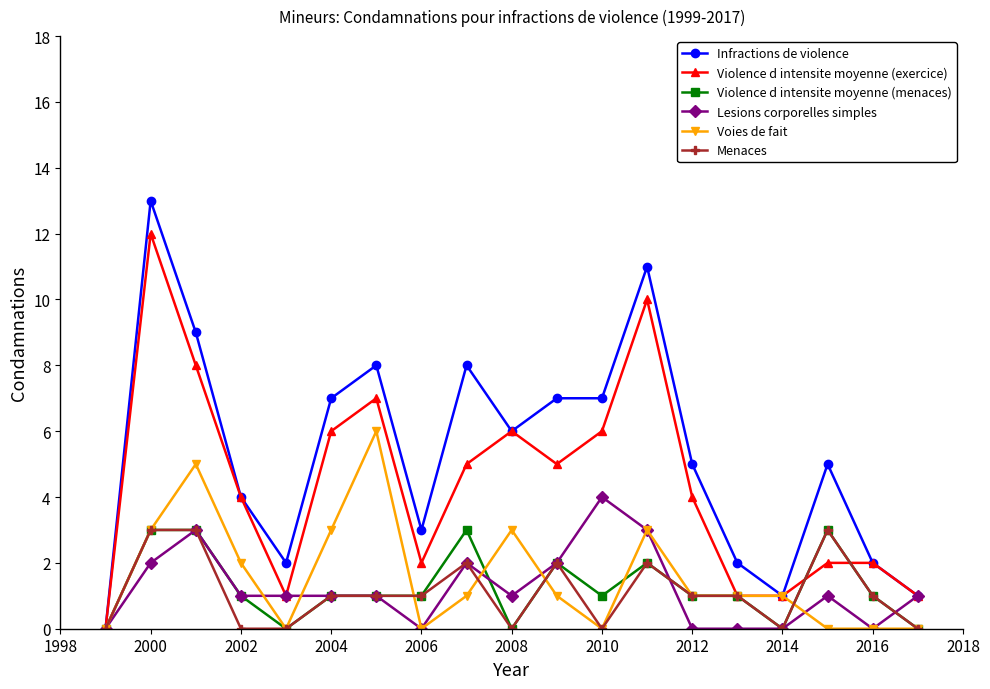

Which series has the widest spread of values?

Infractions de violence